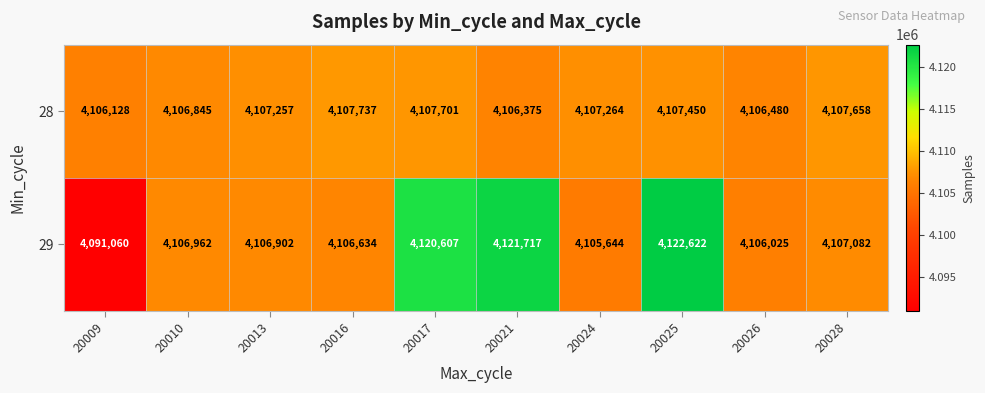

At which category does the chart reach its minimum across all series?

20009